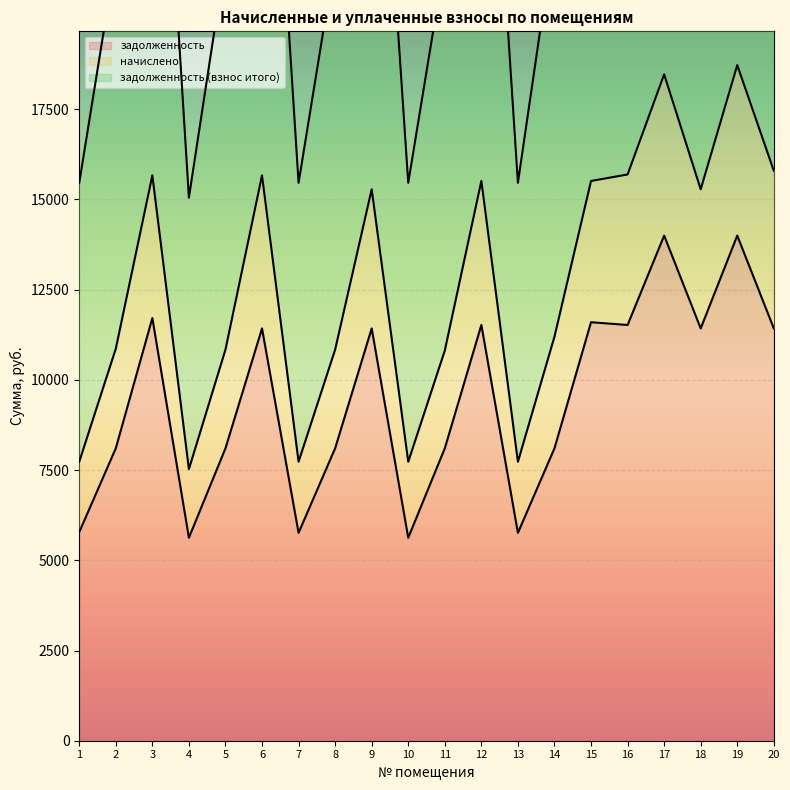

Which series has the largest range (max minus min)?

задолженность (взнос итого)